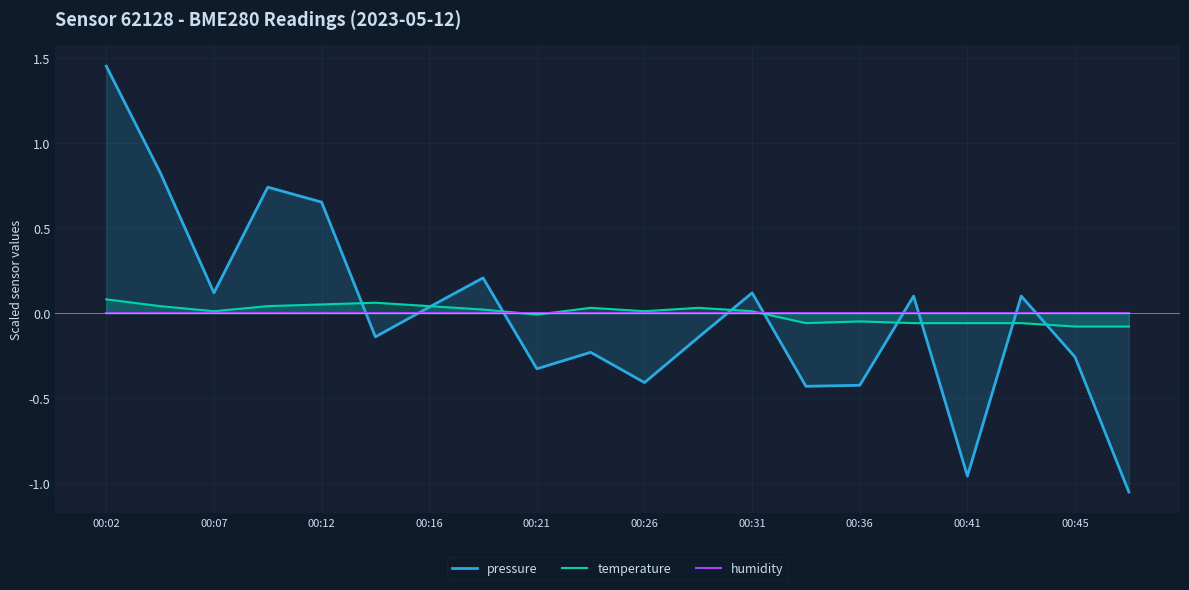

How many interior local valleys does the temperature series have?

4